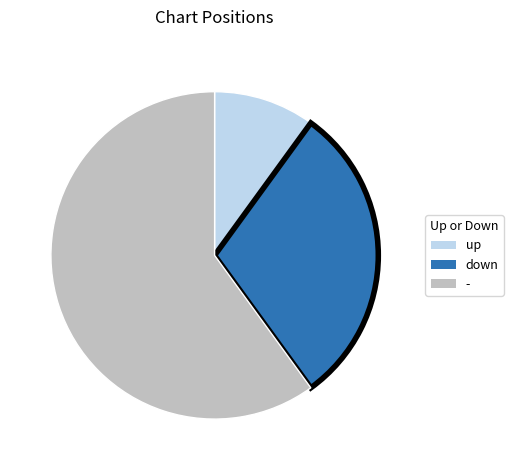

Combined, do up and down account for over 50%?

No